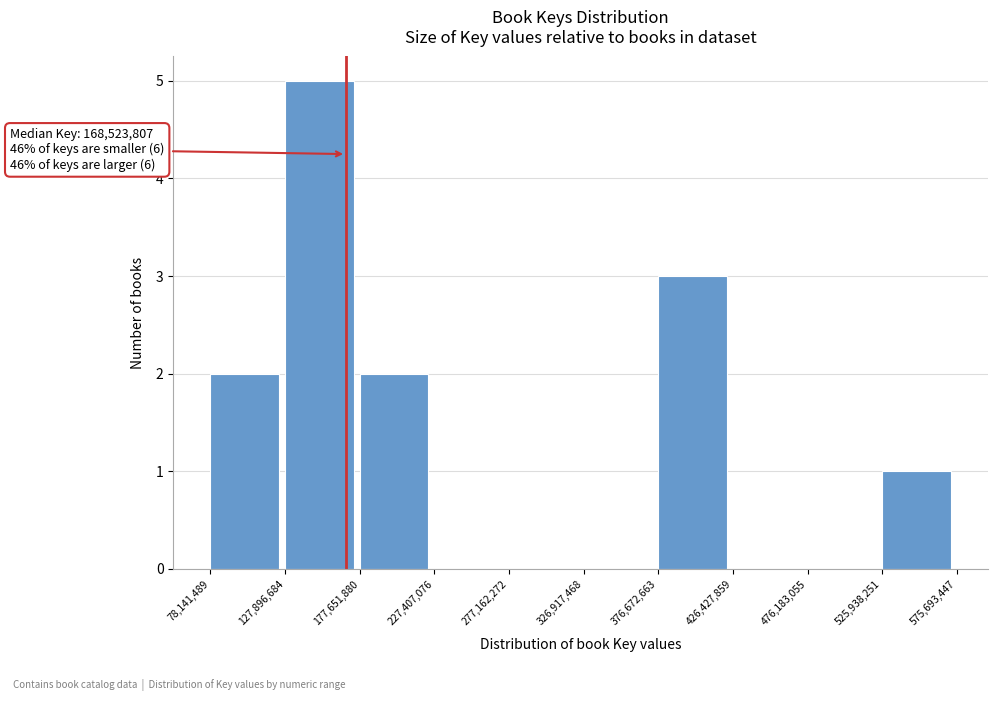

Which range on the x-axis has the tallest bar?

127,896,684 to 177,651,880